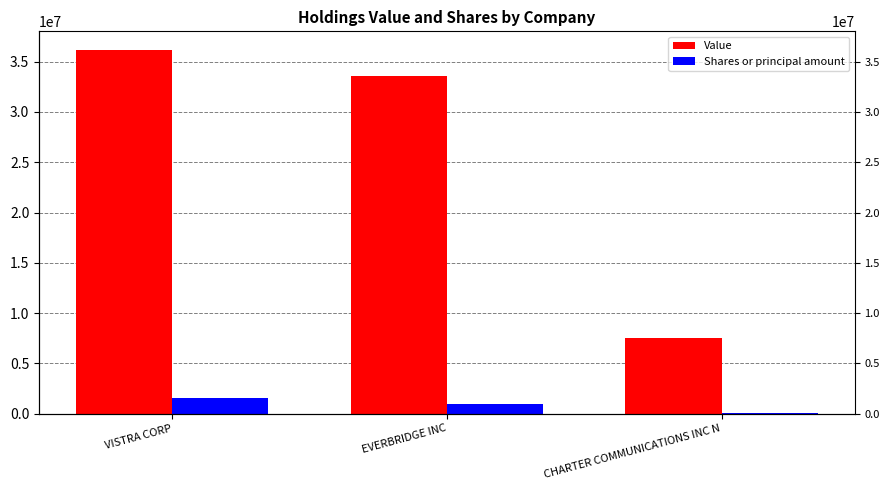

What is the sum of the Value values at CHARTER COMMUNICATIONS INC N and VISTRA CORP?

43738650